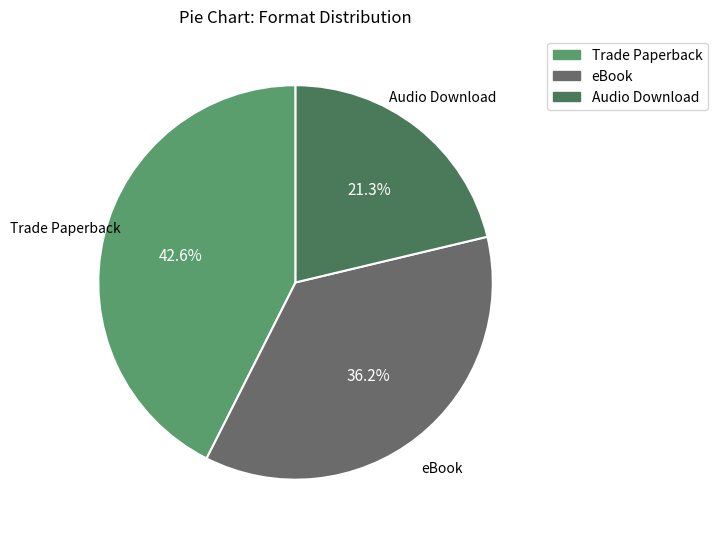

Do Trade Paperback and Audio Download together represent more than half of the pie?

Yes